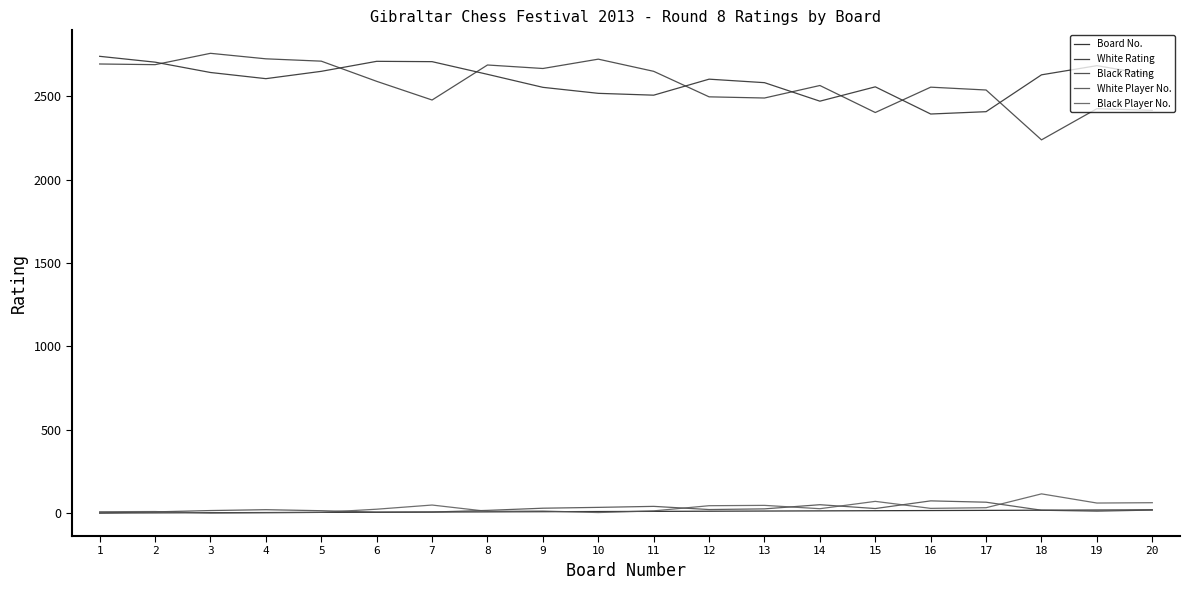

What are all the series names shown in the legend?

Board No., White Rating, Black Rating, White Player No., Black Player No.